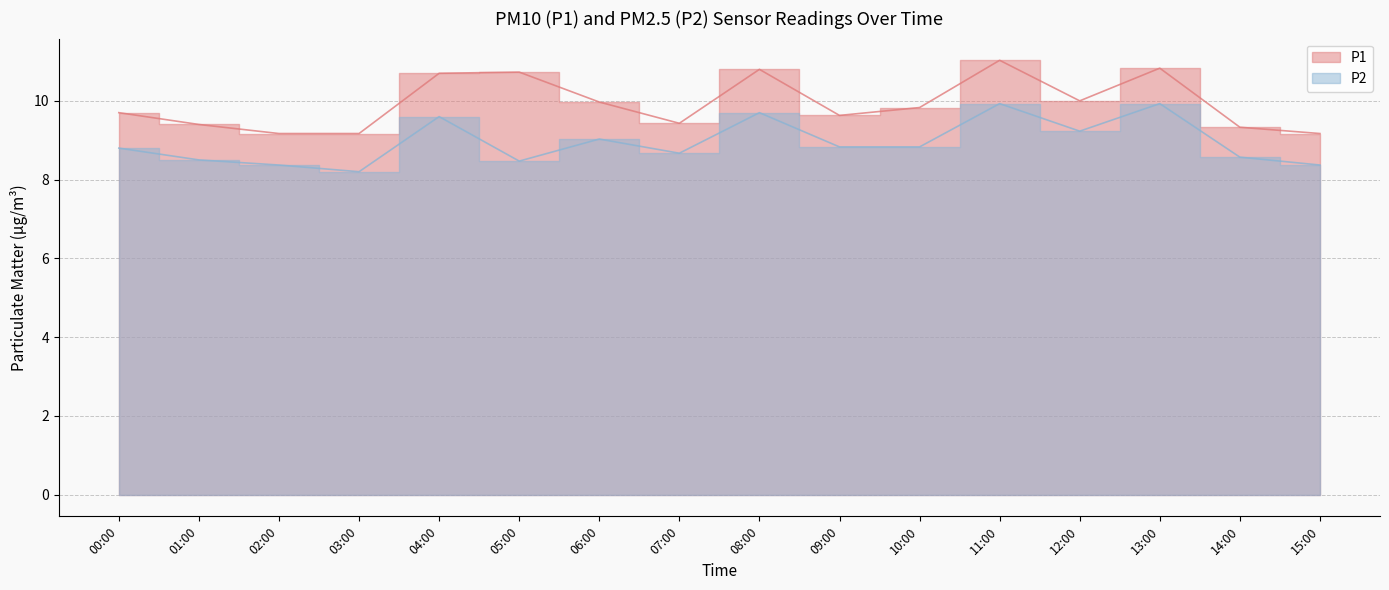

Is it true that P2 equals 9.0 at 06:00?

True